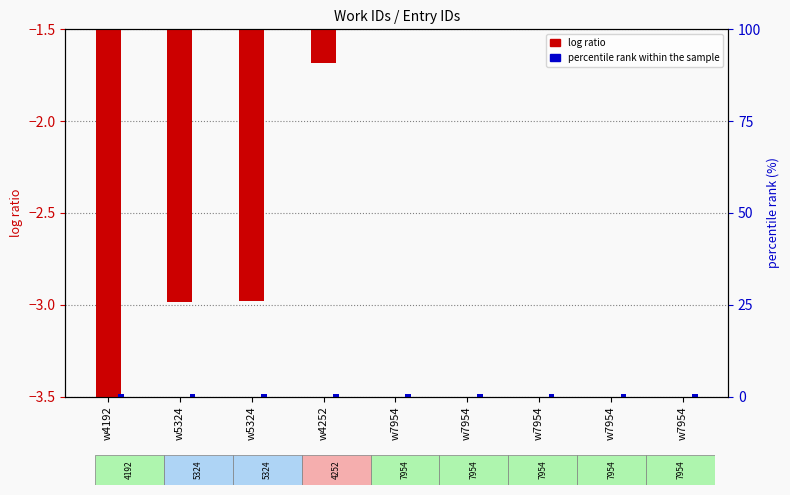

What is the value of the 4th bar from the left?

-1.7